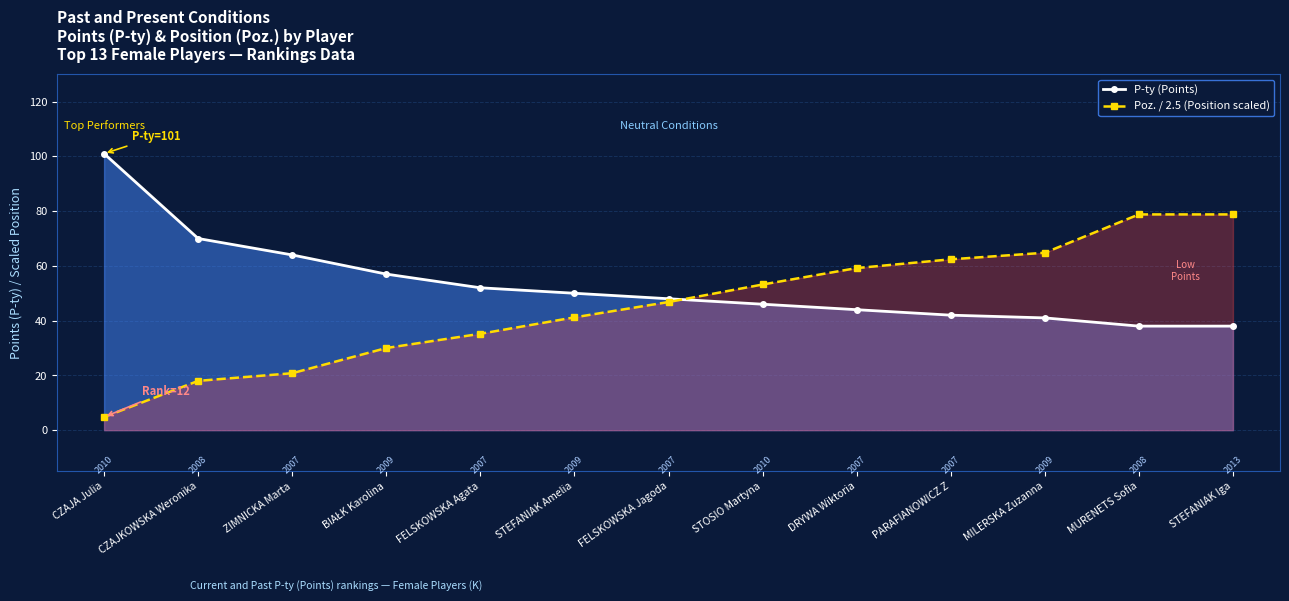

What position from the right is PARAFIANOWICZ Z?

4